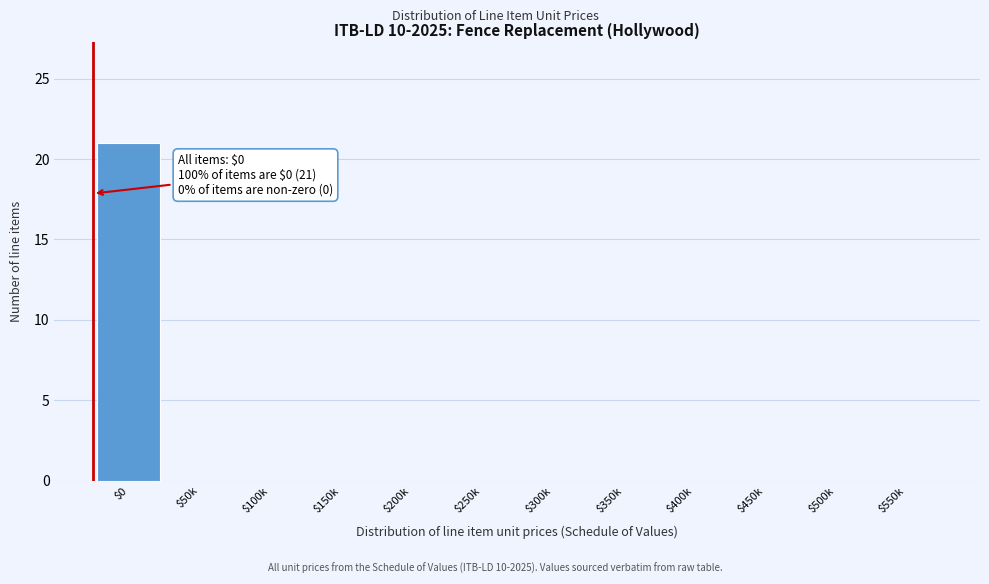

The value at $400k is -12. True or false?

False